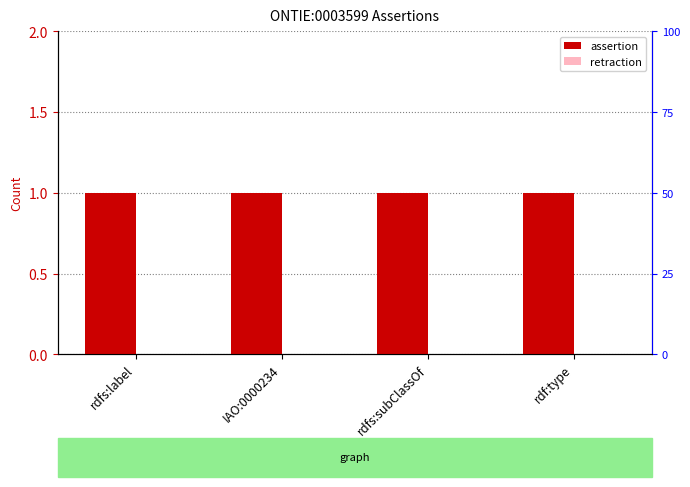

Between IAO:0000234 and rdfs:subClassOf, which series saw the biggest shift?

assertion